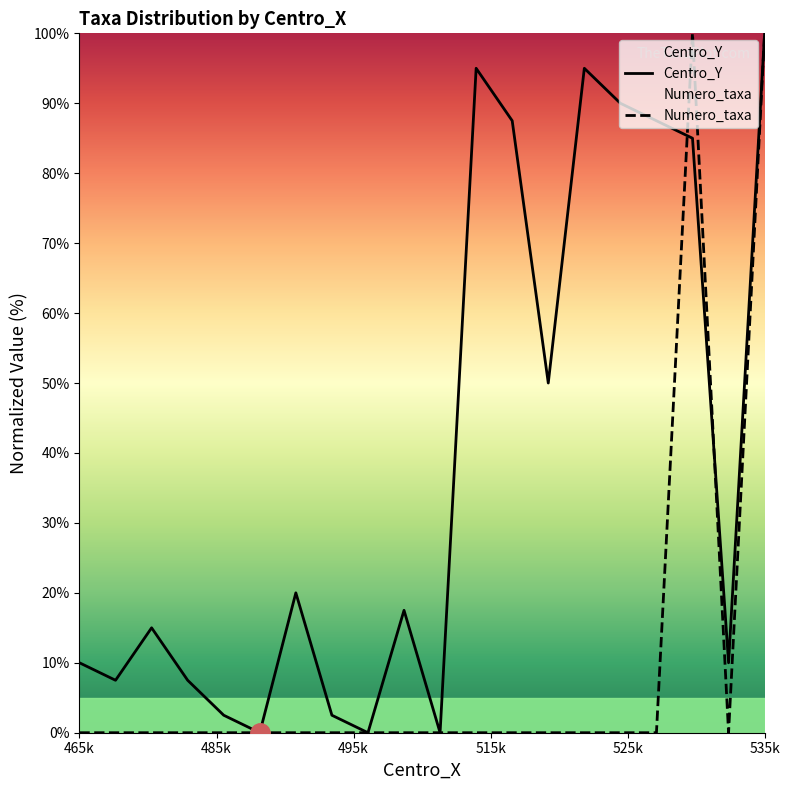

What is the value of the Centro_Y point at the 3rd from the left?

15.0